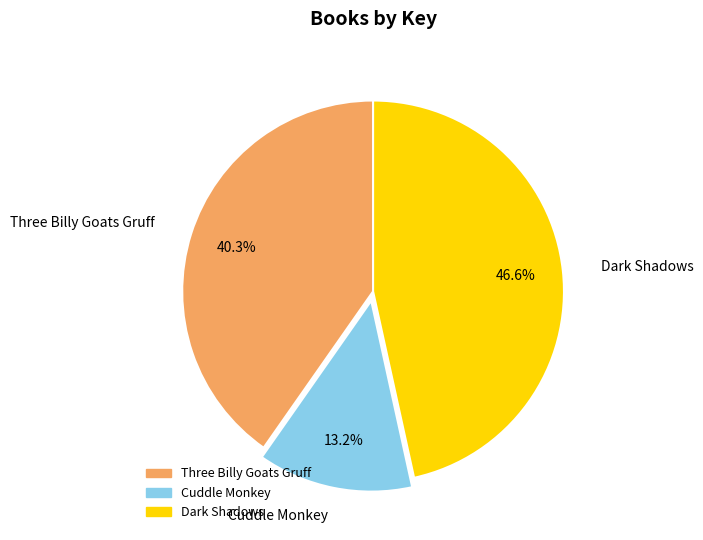

True or false: Dark Shadows accounts for 56% of the total.

False